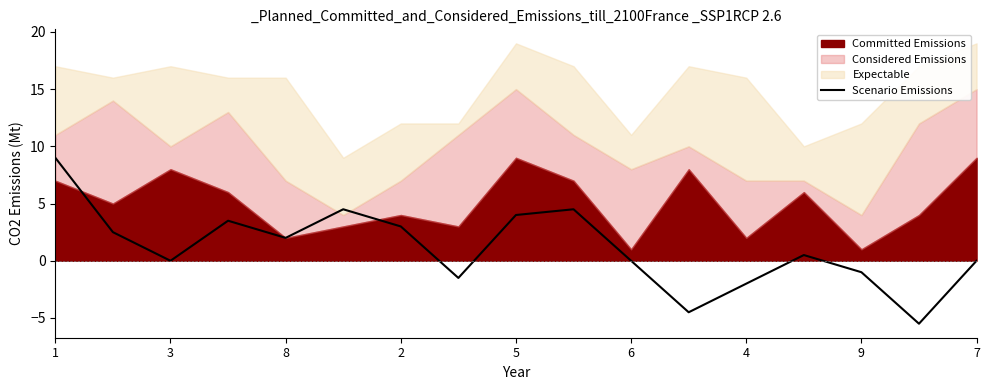

Reading left to right, extract all data points from this chart.

9.0	2.5	0.0	3.5	2.0	4.5	3.0	-1.5	4.0	4.5	0.0	-4.5	-2.0	0.5	-1.0	-5.5	0.0